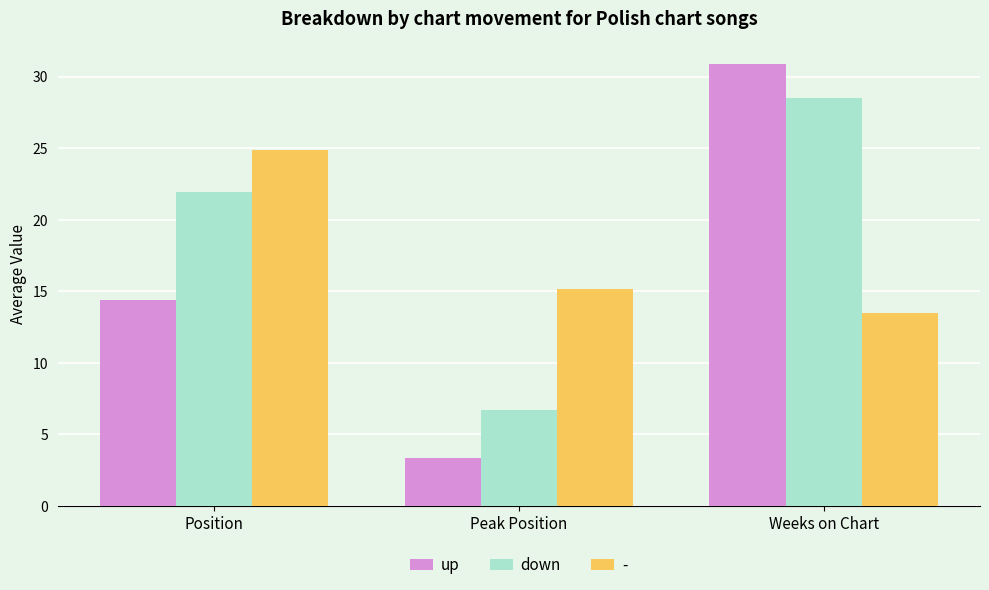

Reading right to left, extract all data points from this chart.

up: Weeks on Chart=30.9	Peak Position=3.4	Position=14.4
down: Weeks on Chart=28.5	Peak Position=6.7	Position=21.9
-: Weeks on Chart=13.5	Peak Position=15.1	Position=24.9